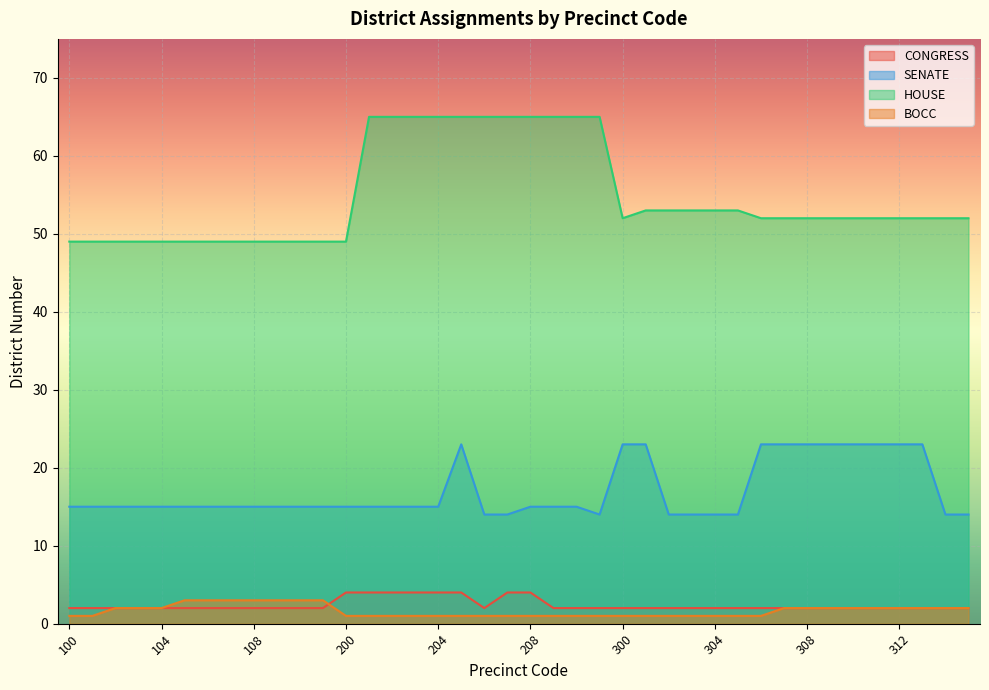

At which category is the sum across all series the highest?

205